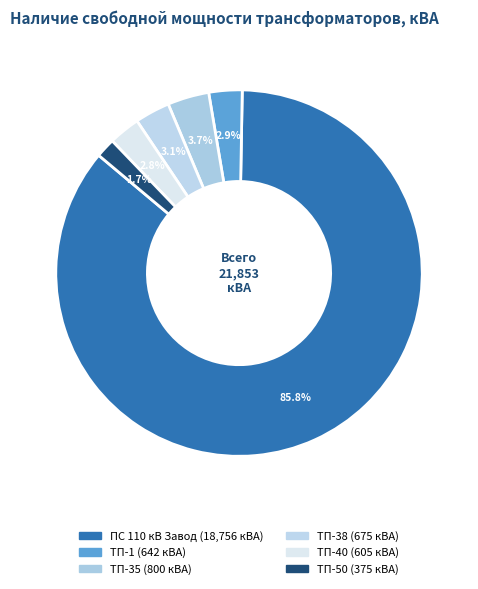

Does ТП-35 account for over 50% of the chart?

No